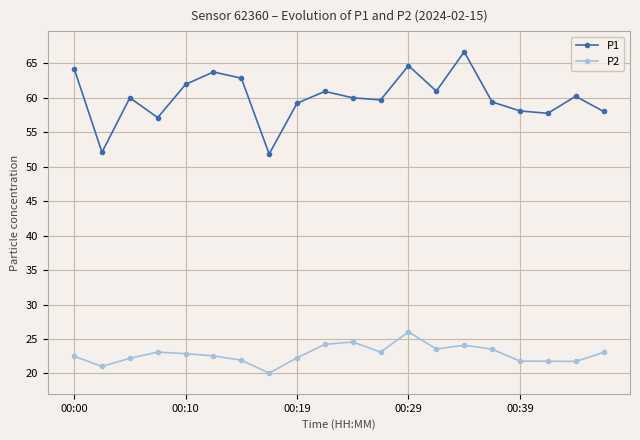

At how many categories does at least one series exceed 41?

20